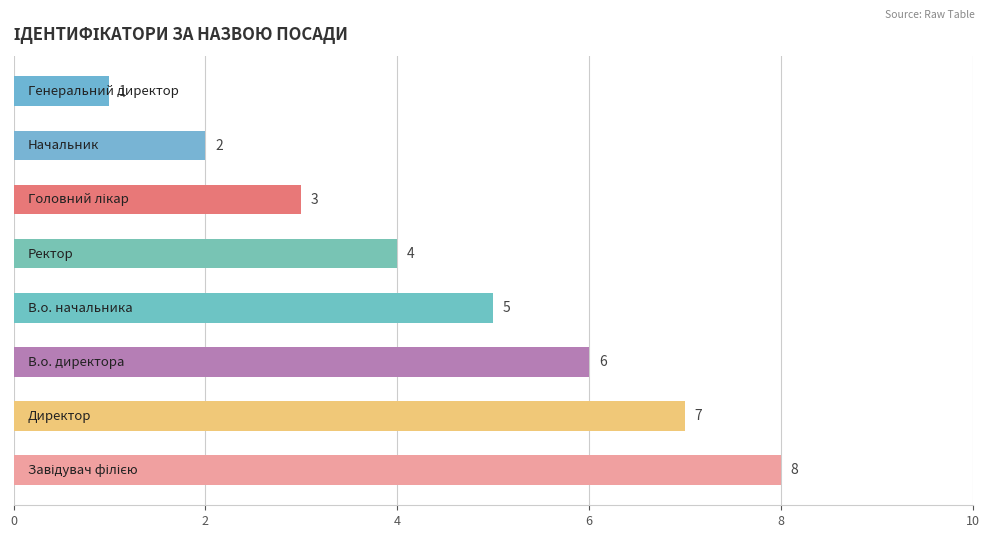

What is the sum of all values?

36